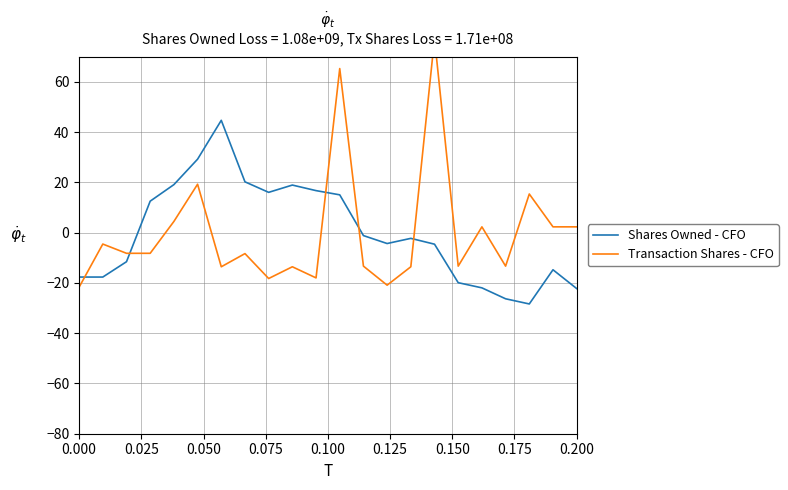

How many data points in Transaction Shares - CFO are above -8?

9